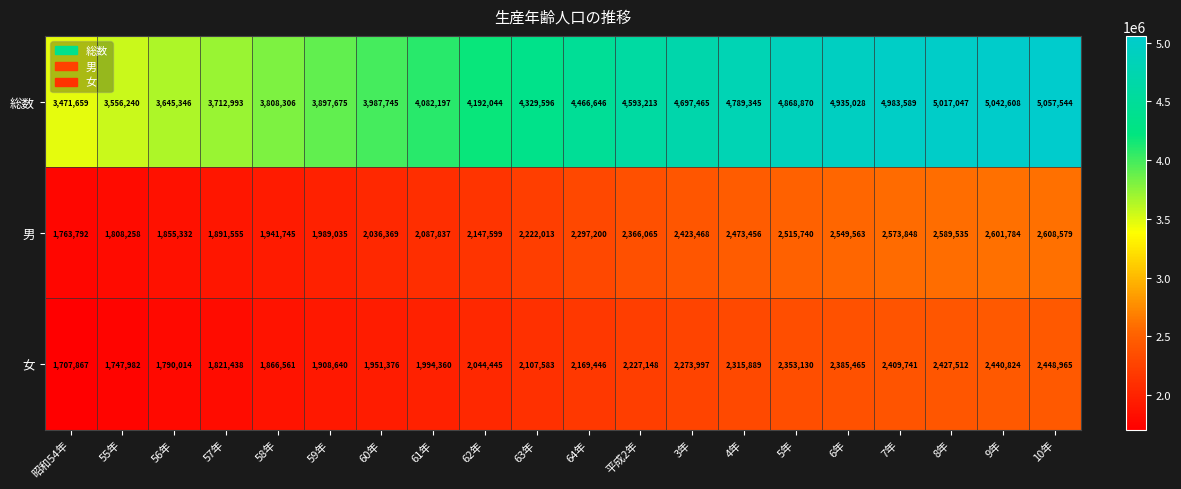

How many distinct data groups are displayed?

3